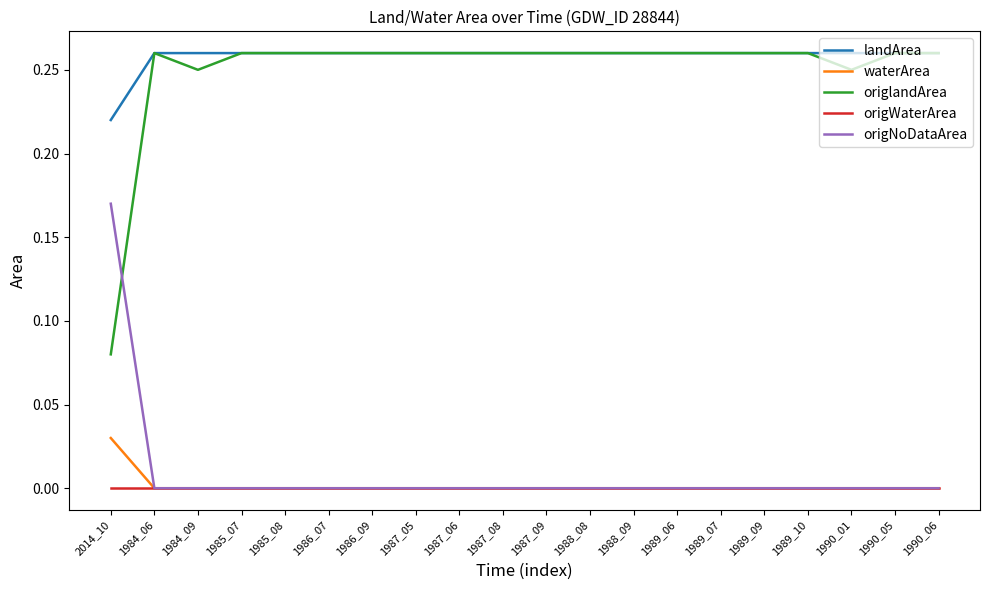

What position from the right is 1987_08?

11